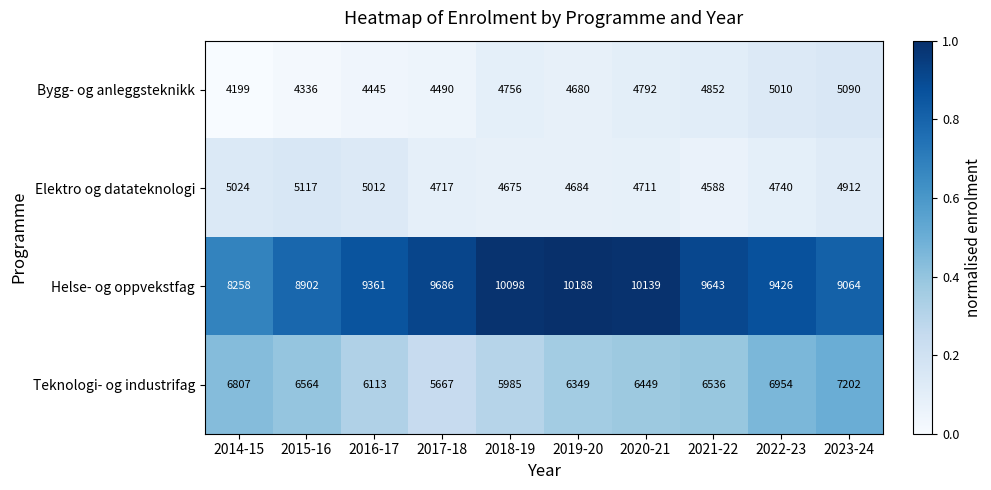

Which series has the largest total across all categories?

Helse- og oppvekstfag